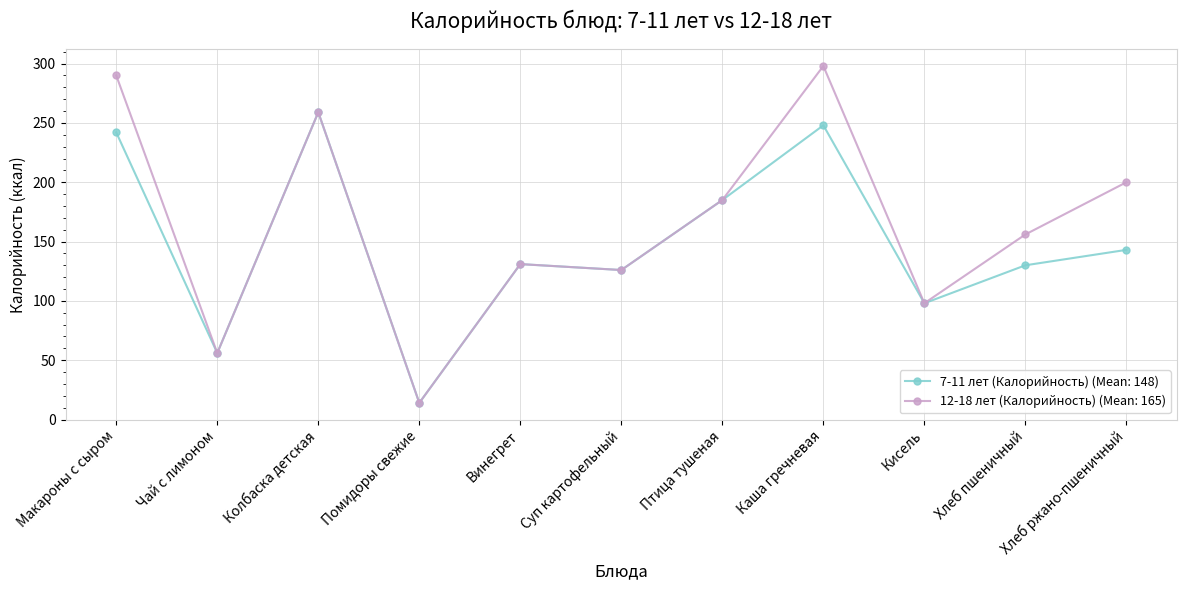

The value of 12-18 лет (Калорийность) (Mean: 165) at Чай с лимоном is 56. True or false?

True